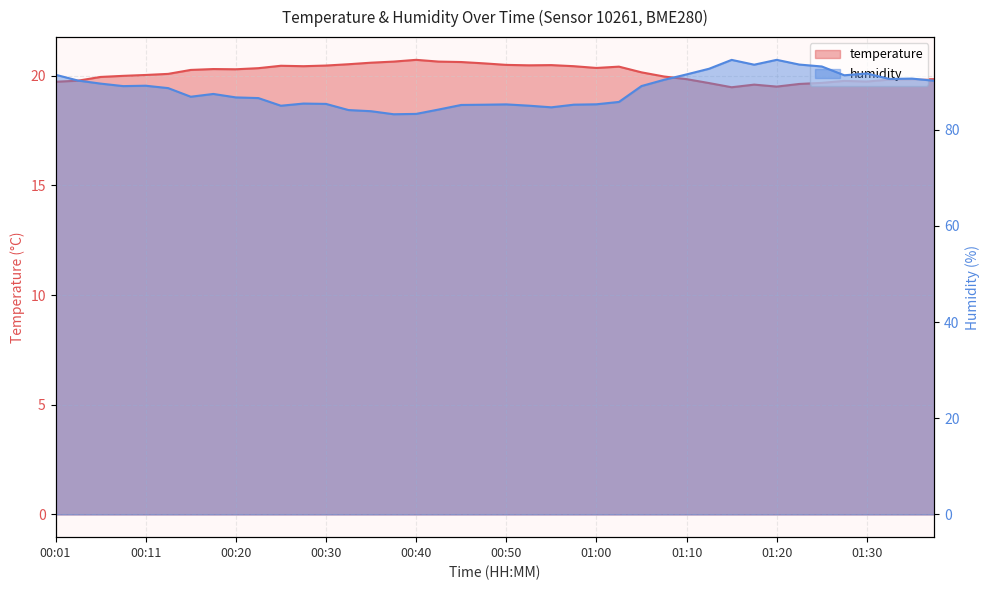

Reading left to right, transcribe all the data shown in this chart.

temperature: 00:01=19.7	00:03=19.8	00:06=19.9	00:08=20.0	00:11=20.0	00:13=20.1	00:15=20.3	00:18=20.3	00:20=20.3	00:23=20.4	00:25=20.5	00:28=20.4	00:30=20.5	00:33=20.5	00:35=20.6	00:38=20.6	00:40=20.7	00:43=20.6	00:45=20.6	00:47=20.6	00:50=20.5	00:52=20.5	00:55=20.5	00:57=20.4	01:00=20.4	01:02=20.4	01:05=20.2	01:07=20.0	01:10=19.9	01:12=19.7	01:15=19.5	01:17=19.6	01:20=19.5	01:23=19.6	01:25=19.7	01:28=19.8	01:30=19.7	01:33=19.8	01:35=19.8	01:38=19.9
humidity: 00:01=91.4	00:03=90.2	00:06=89.6	00:08=89.0	00:11=89.1	00:13=88.6	00:15=86.8	00:18=87.4	00:20=86.7	00:23=86.6	00:25=85.0	00:28=85.4	00:30=85.3	00:33=84.1	00:35=83.8	00:38=83.2	00:40=83.3	00:43=84.2	00:45=85.1	00:47=85.2	00:50=85.2	00:52=85.0	00:55=84.6	00:57=85.2	01:00=85.3	01:02=85.8	01:05=89.1	01:07=90.4	01:10=91.5	01:12=92.7	01:15=94.5	01:17=93.5	01:20=94.5	01:23=93.5	01:25=93.1	01:28=91.3	01:30=91.7	01:33=90.5	01:35=90.6	01:38=90.2